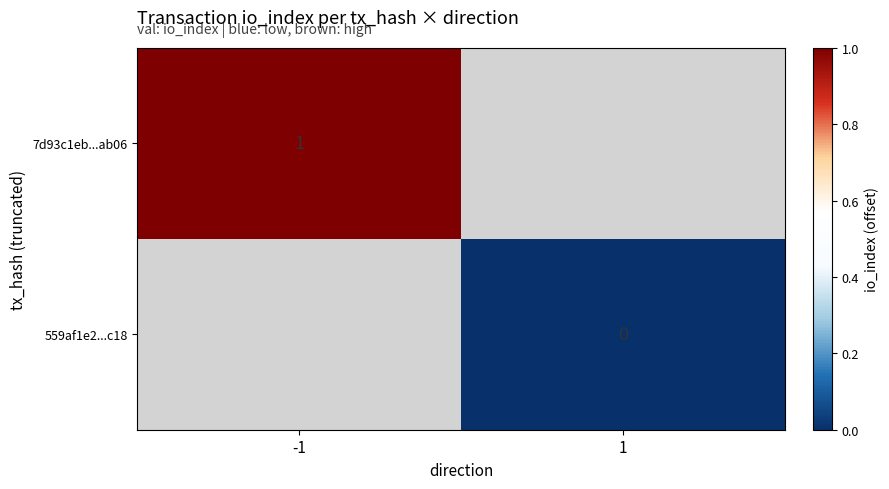

True or false: 7d93c1eb...ab06 has a value of 1 at -1.

True